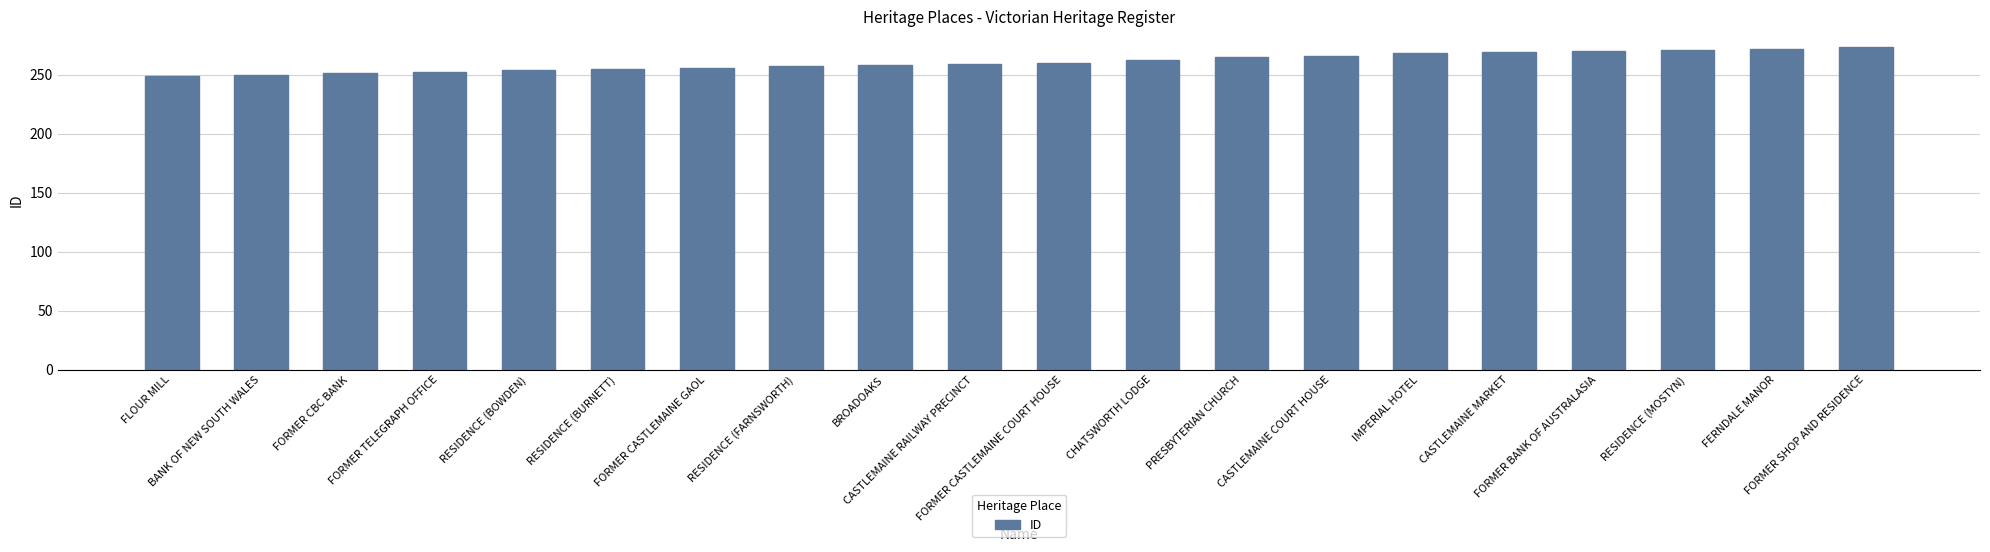

What is the average value?

261